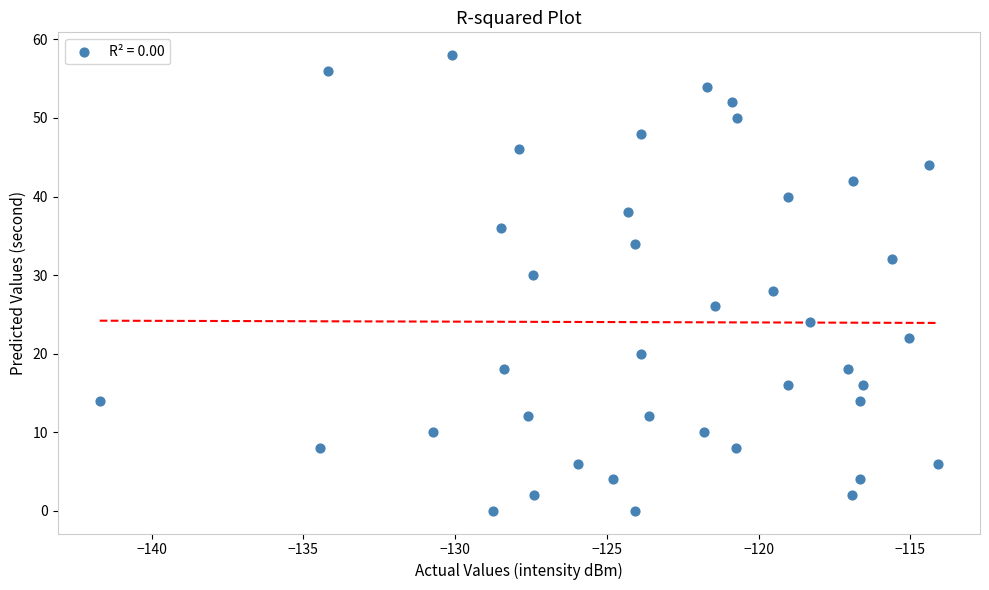

What is the range of Y values (max minus min)?

58